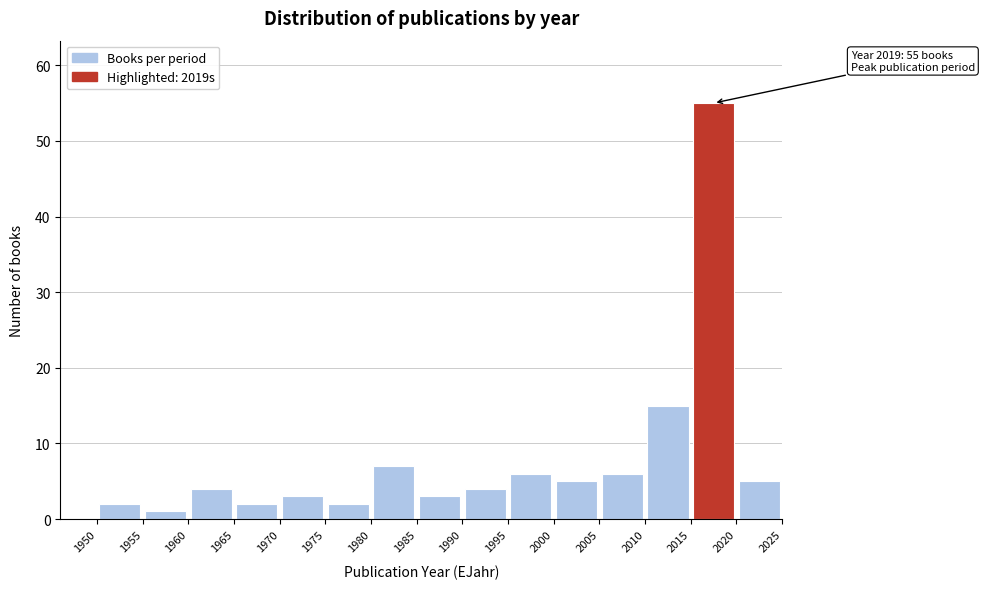

Over which range of the x-axis is the bar tallest?

2015 to 2020